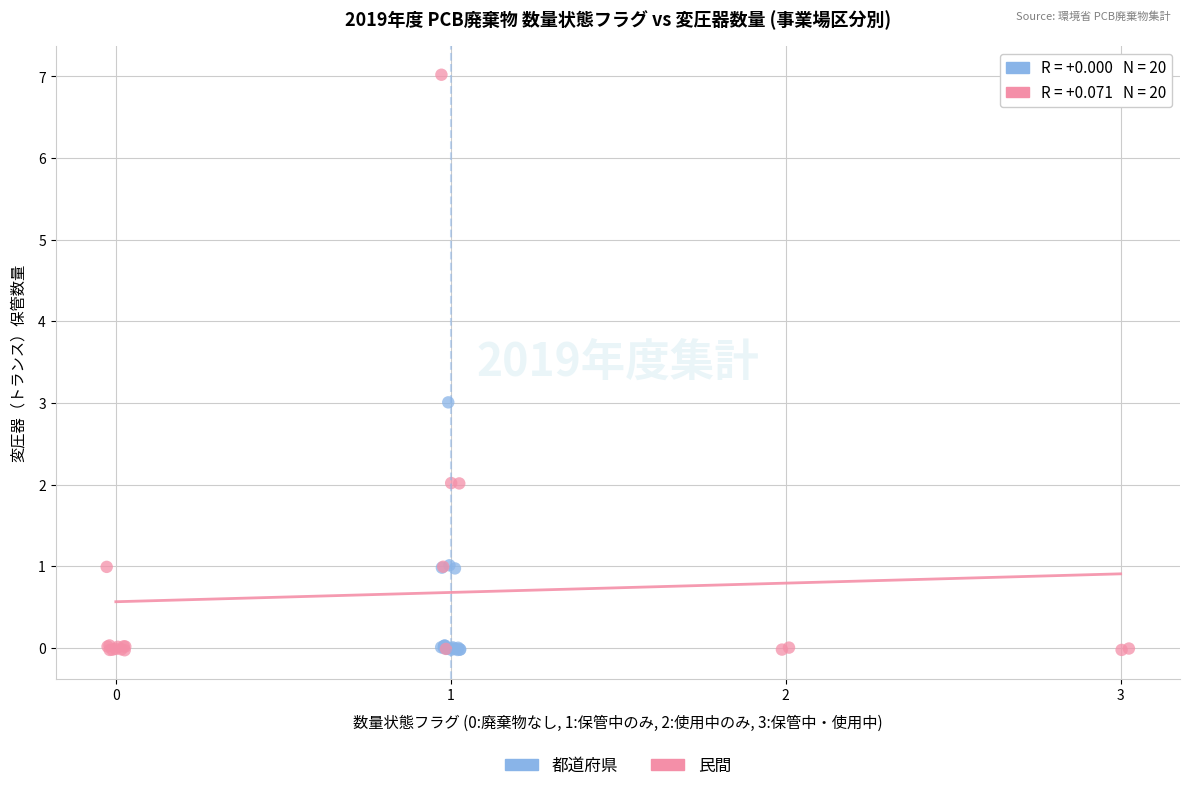

Which series reaches the maximum Y coordinate?

民間